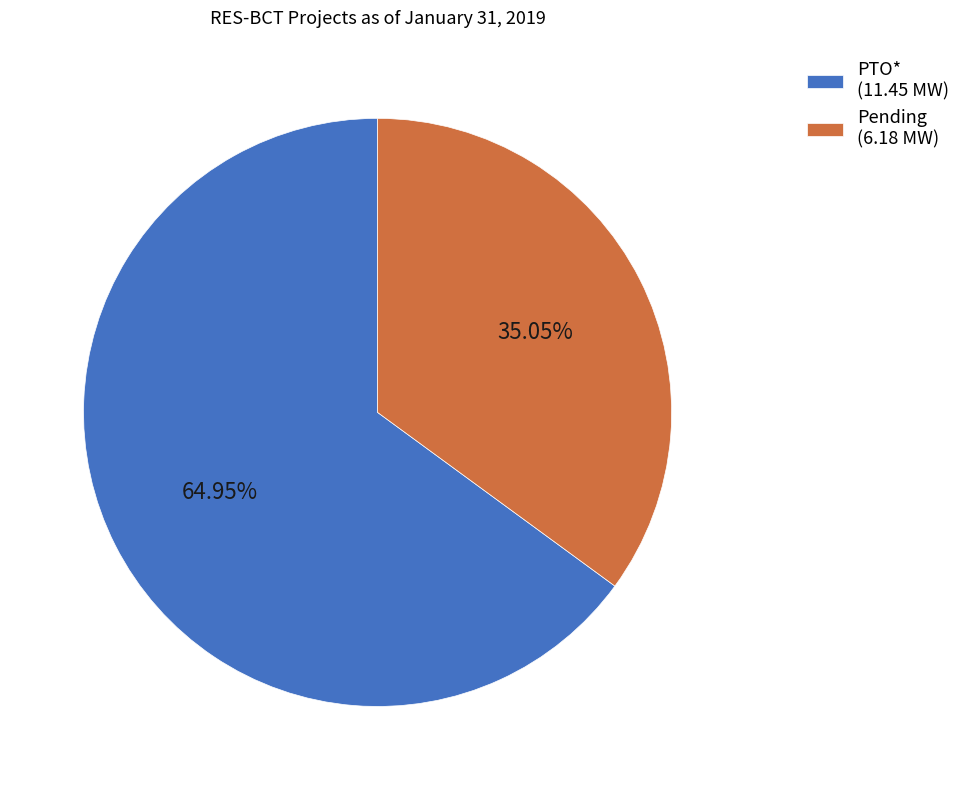

Does PTO* (11.45 MW) represent more than half of the total?

Yes